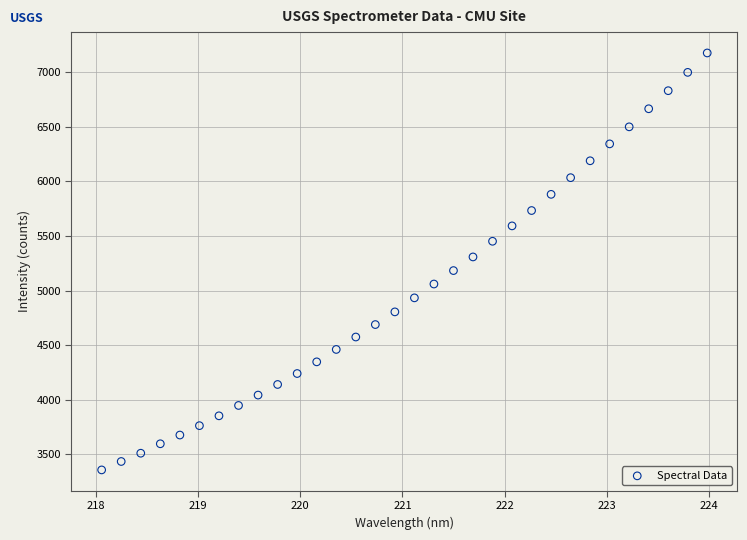

What is the range of Y values (max minus min)?

3817.6